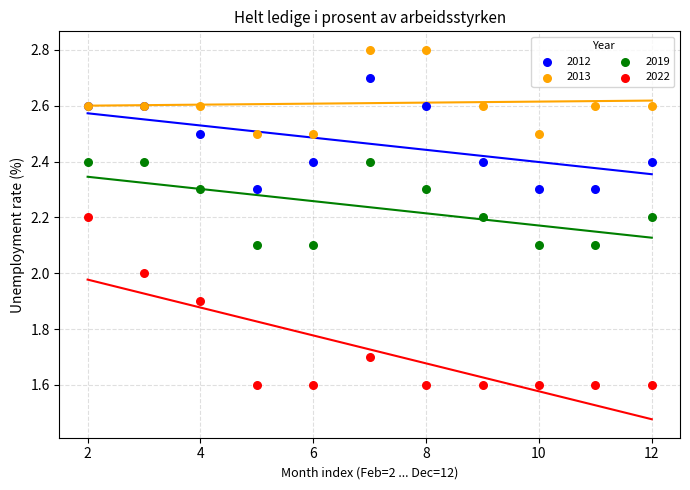

Which series has the largest Y range (max minus min)?

2022